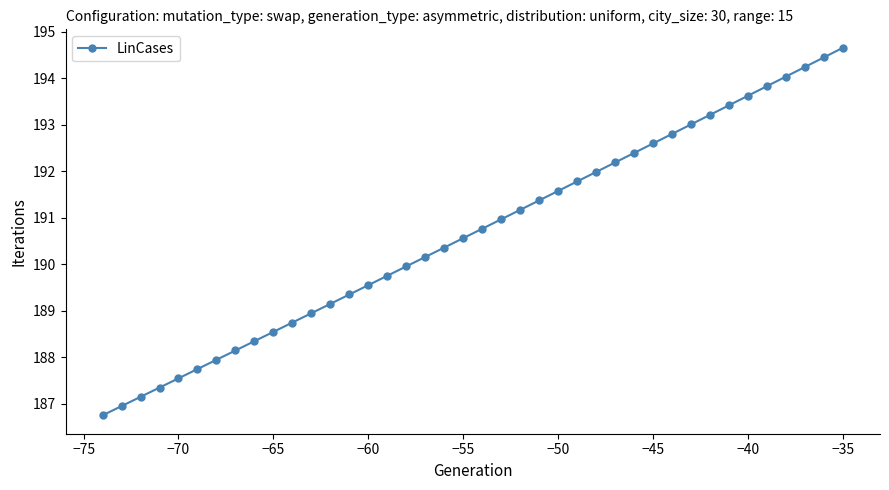

What is the maximum value shown in the chart?

194.7